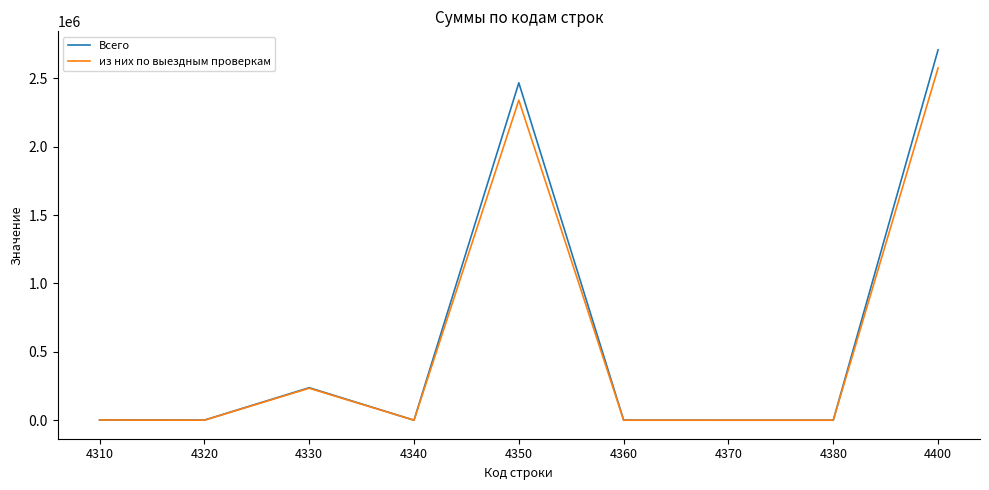

Which series has the widest spread of values?

Всего